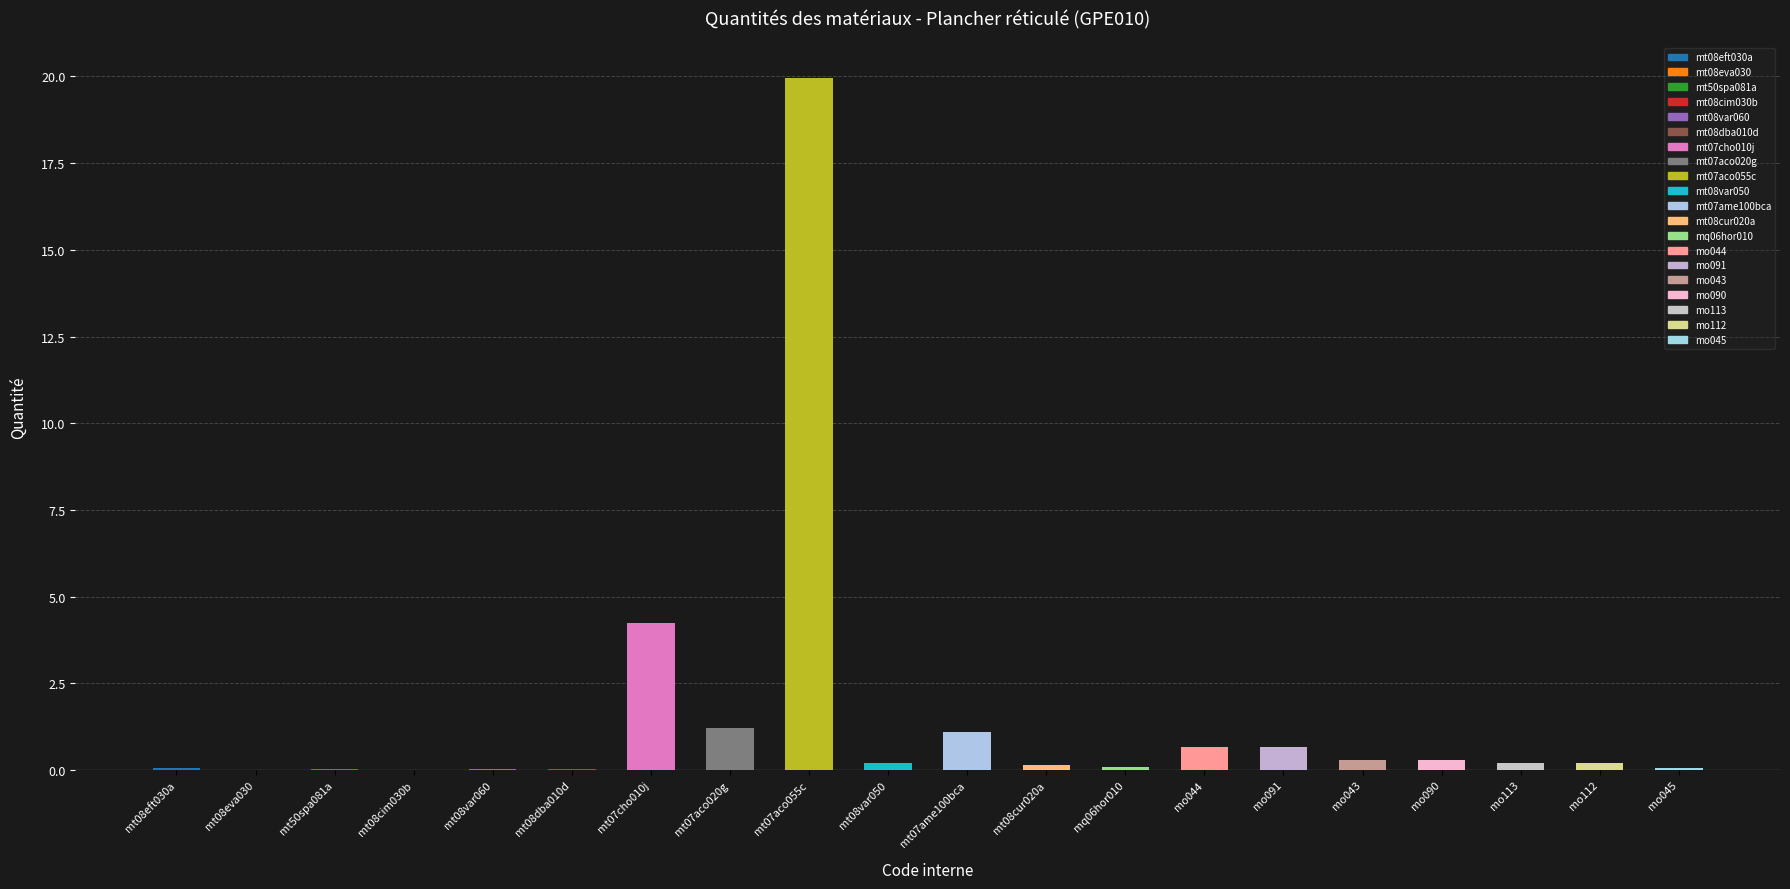

Which has a higher value, mo090 or mt08var060?

mo090